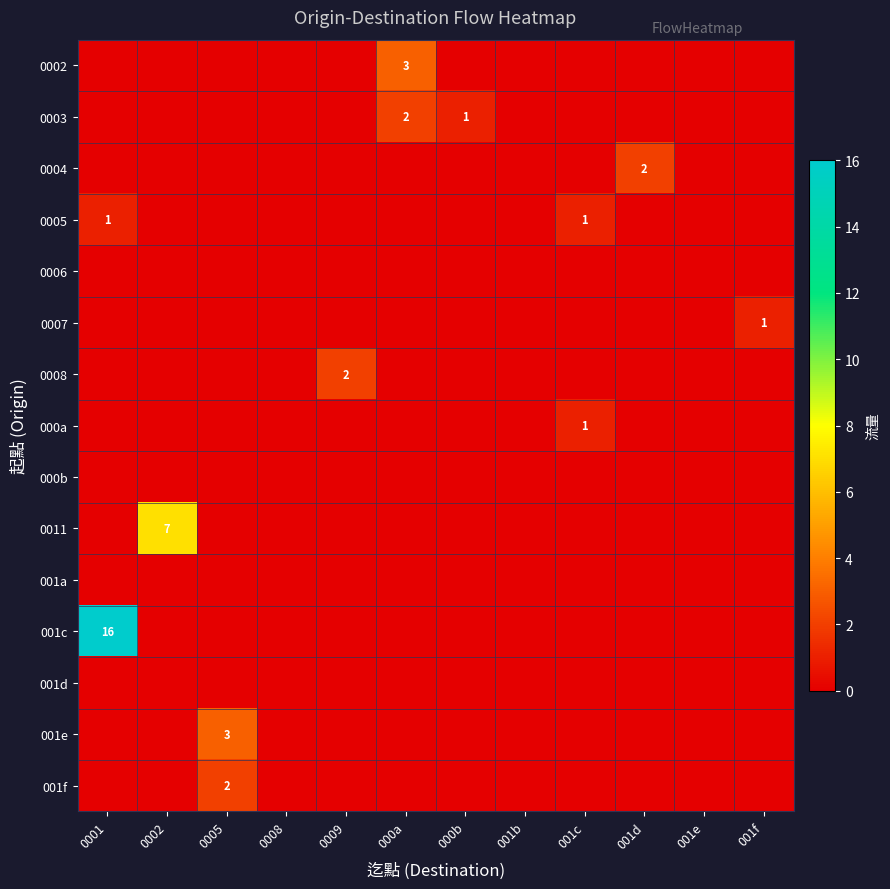

True or false: 0002 has a value of -2 at 001e.

False